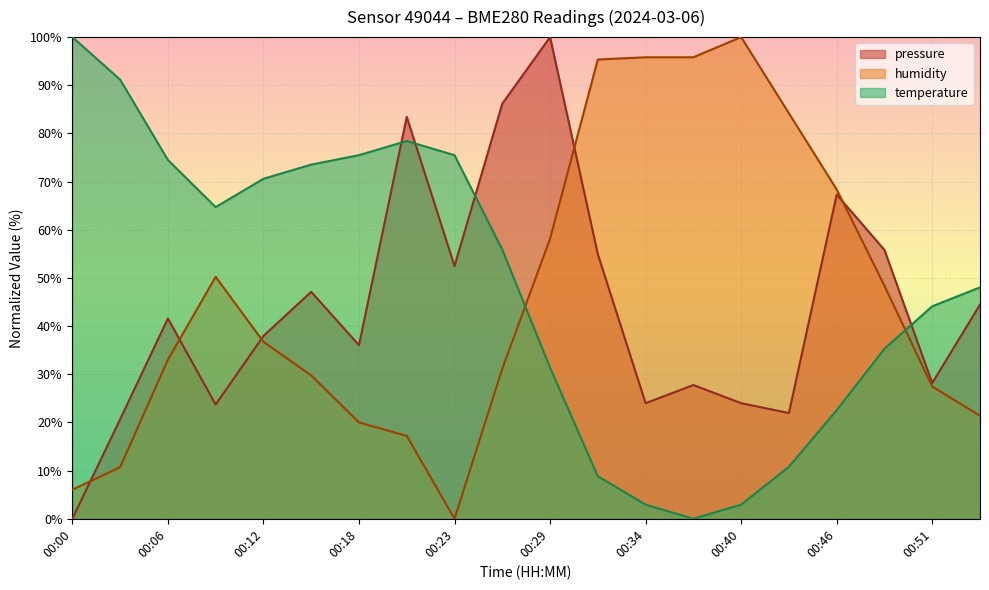

List the series in order of their peak value, highest first.

pressure, humidity, temperature